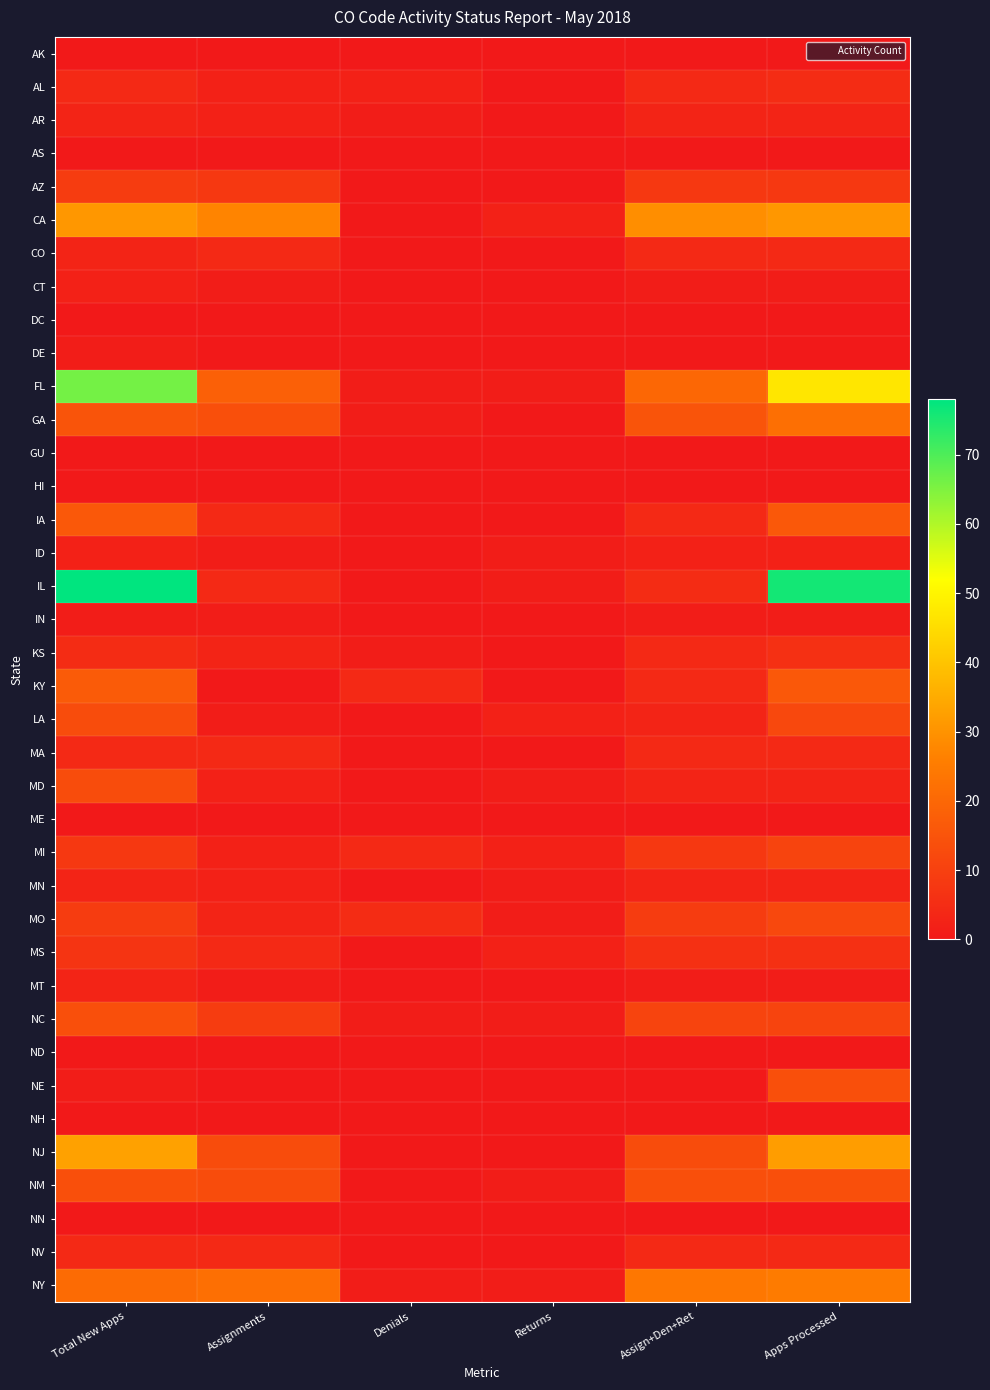

Reading left to right, transcribe all the data shown in this chart.

AK: Total New Apps=0	Assignments=0	Denials=0	Returns=0	Assign+Den+Ret=0	Apps Processed=0
AL: Total New Apps=4	Assignments=2	Denials=2	Returns=0	Assign+Den+Ret=4	Apps Processed=5
AR: Total New Apps=3	Assignments=2	Denials=1	Returns=0	Assign+Den+Ret=3	Apps Processed=3
AS: Total New Apps=0	Assignments=0	Denials=0	Returns=0	Assign+Den+Ret=0	Apps Processed=0
AZ: Total New Apps=9	Assignments=8	Denials=0	Returns=0	Assign+Den+Ret=8	Apps Processed=8
CA: Total New Apps=31	Assignments=27	Denials=0	Returns=2	Assign+Den+Ret=29	Apps Processed=31
CO: Total New Apps=3	Assignments=4	Denials=0	Returns=0	Assign+Den+Ret=4	Apps Processed=4
CT: Total New Apps=2	Assignments=1	Denials=0	Returns=0	Assign+Den+Ret=1	Apps Processed=1
DC: Total New Apps=0	Assignments=0	Denials=0	Returns=0	Assign+Den+Ret=0	Apps Processed=0
DE: Total New Apps=1	Assignments=0	Denials=0	Returns=0	Assign+Den+Ret=0	Apps Processed=0
FL: Total New Apps=66	Assignments=18	Denials=1	Returns=1	Assign+Den+Ret=20	Apps Processed=47
GA: Total New Apps=15	Assignments=14	Denials=1	Returns=0	Assign+Den+Ret=15	Apps Processed=22
GU: Total New Apps=0	Assignments=0	Denials=0	Returns=0	Assign+Den+Ret=0	Apps Processed=0
HI: Total New Apps=0	Assignments=0	Denials=0	Returns=0	Assign+Den+Ret=0	Apps Processed=0
IA: Total New Apps=16	Assignments=4	Denials=0	Returns=0	Assign+Den+Ret=4	Apps Processed=16
ID: Total New Apps=2	Assignments=1	Denials=0	Returns=1	Assign+Den+Ret=2	Apps Processed=2
IL: Total New Apps=78	Assignments=4	Denials=0	Returns=1	Assign+Den+Ret=5	Apps Processed=76
IN: Total New Apps=1	Assignments=1	Denials=0	Returns=0	Assign+Den+Ret=1	Apps Processed=1
KS: Total New Apps=5	Assignments=3	Denials=1	Returns=0	Assign+Den+Ret=4	Apps Processed=6
KY: Total New Apps=17	Assignments=0	Denials=4	Returns=0	Assign+Den+Ret=4	Apps Processed=16
LA: Total New Apps=13	Assignments=1	Denials=0	Returns=2	Assign+Den+Ret=3	Apps Processed=12
MA: Total New Apps=4	Assignments=4	Denials=0	Returns=0	Assign+Den+Ret=4	Apps Processed=4
MD: Total New Apps=13	Assignments=2	Denials=0	Returns=1	Assign+Den+Ret=3	Apps Processed=3
ME: Total New Apps=0	Assignments=0	Denials=0	Returns=0	Assign+Den+Ret=0	Apps Processed=0
MI: Total New Apps=8	Assignments=2	Denials=4	Returns=2	Assign+Den+Ret=8	Apps Processed=11
MN: Total New Apps=3	Assignments=2	Denials=0	Returns=1	Assign+Den+Ret=3	Apps Processed=3
MO: Total New Apps=9	Assignments=3	Denials=5	Returns=1	Assign+Den+Ret=9	Apps Processed=12
MS: Total New Apps=7	Assignments=4	Denials=0	Returns=2	Assign+Den+Ret=6	Apps Processed=6
MT: Total New Apps=3	Assignments=1	Denials=0	Returns=0	Assign+Den+Ret=1	Apps Processed=1
NC: Total New Apps=14	Assignments=9	Denials=1	Returns=1	Assign+Den+Ret=11	Apps Processed=11
ND: Total New Apps=0	Assignments=0	Denials=0	Returns=0	Assign+Den+Ret=0	Apps Processed=0
NE: Total New Apps=1	Assignments=0	Denials=0	Returns=0	Assign+Den+Ret=0	Apps Processed=14
NH: Total New Apps=0	Assignments=0	Denials=0	Returns=0	Assign+Den+Ret=0	Apps Processed=0
NJ: Total New Apps=33	Assignments=13	Denials=0	Returns=0	Assign+Den+Ret=13	Apps Processed=32
NM: Total New Apps=14	Assignments=13	Denials=0	Returns=1	Assign+Den+Ret=14	Apps Processed=14
NN: Total New Apps=0	Assignments=0	Denials=0	Returns=0	Assign+Den+Ret=0	Apps Processed=0
NV: Total New Apps=4	Assignments=4	Denials=0	Returns=0	Assign+Den+Ret=4	Apps Processed=4
NY: Total New Apps=21	Assignments=22	Denials=1	Returns=1	Assign+Den+Ret=24	Apps Processed=25